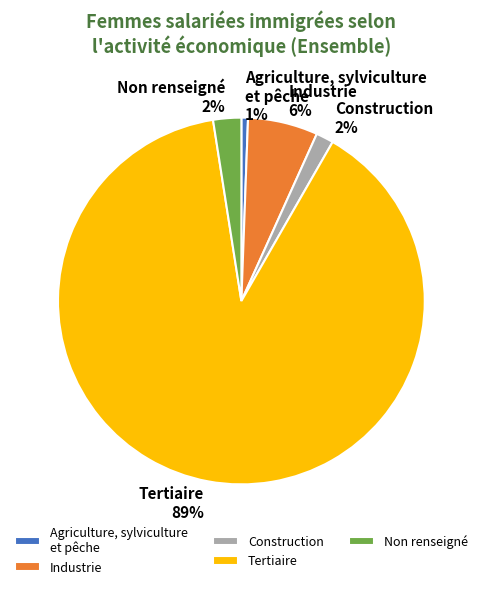

Which category has the smallest portion of the pie?

Agriculture, sylviculture et pêche